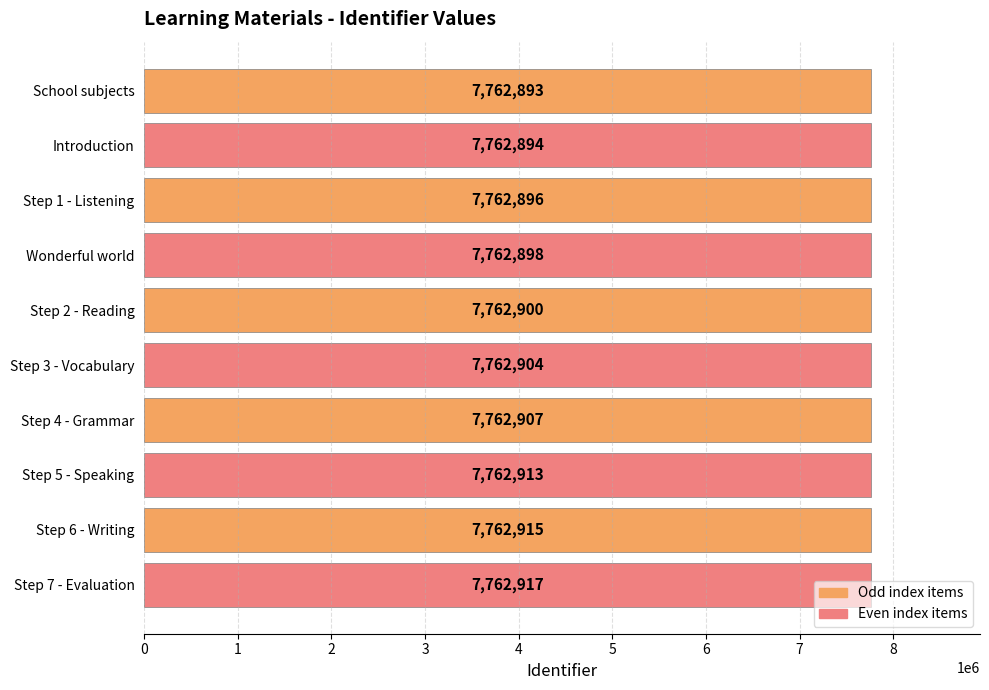

What is the sum of all values?

77629037